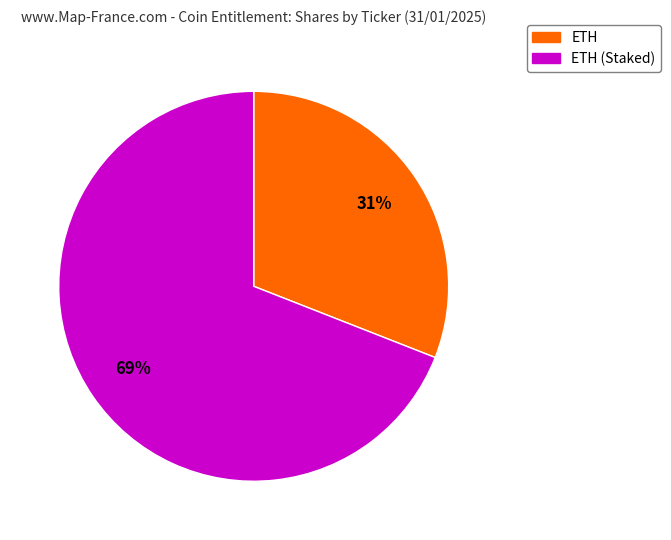

Is there a majority slice in this chart?

Yes